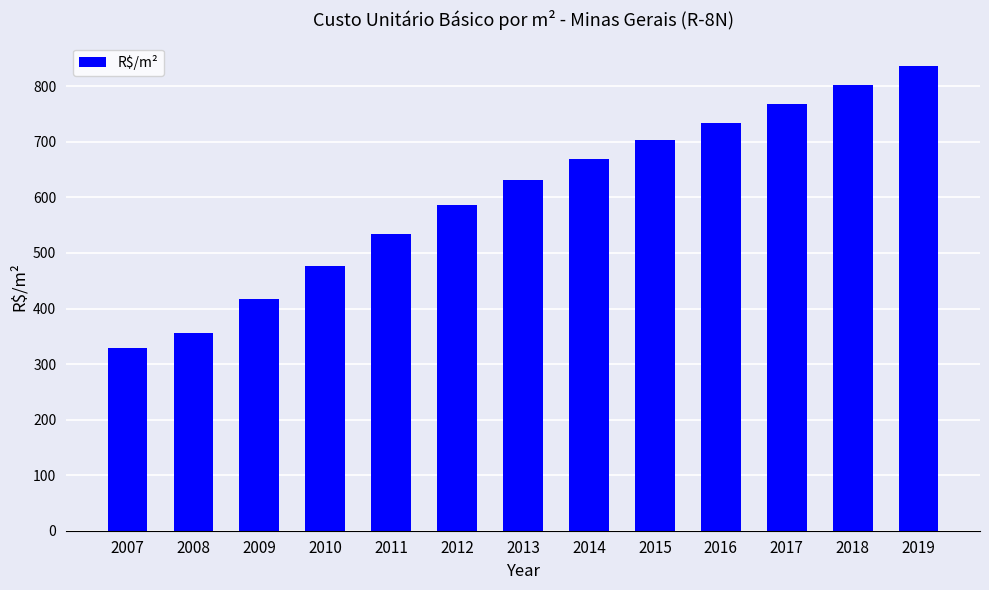

What is the change in value from 2015 to 2016?

+30.6